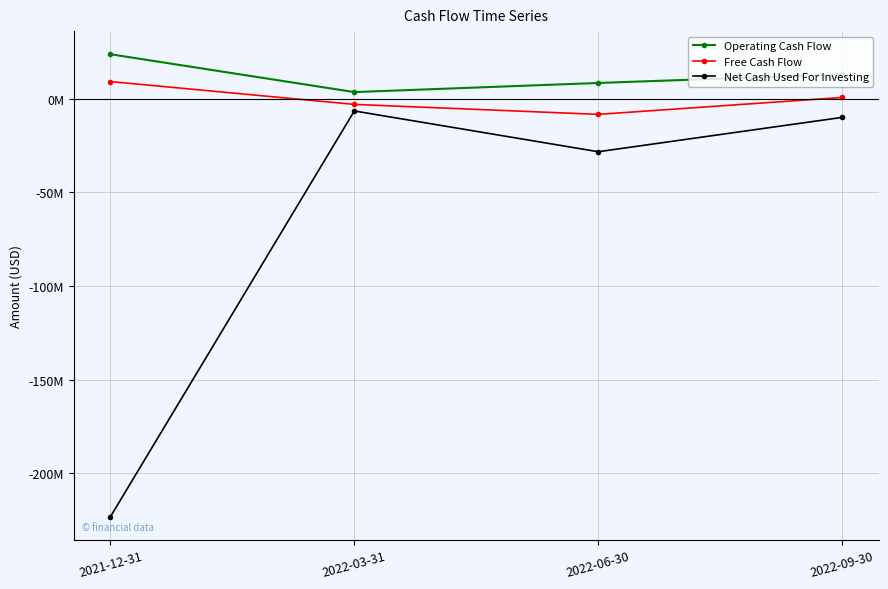

What is the label of the 4th point from the right?

2021-12-31